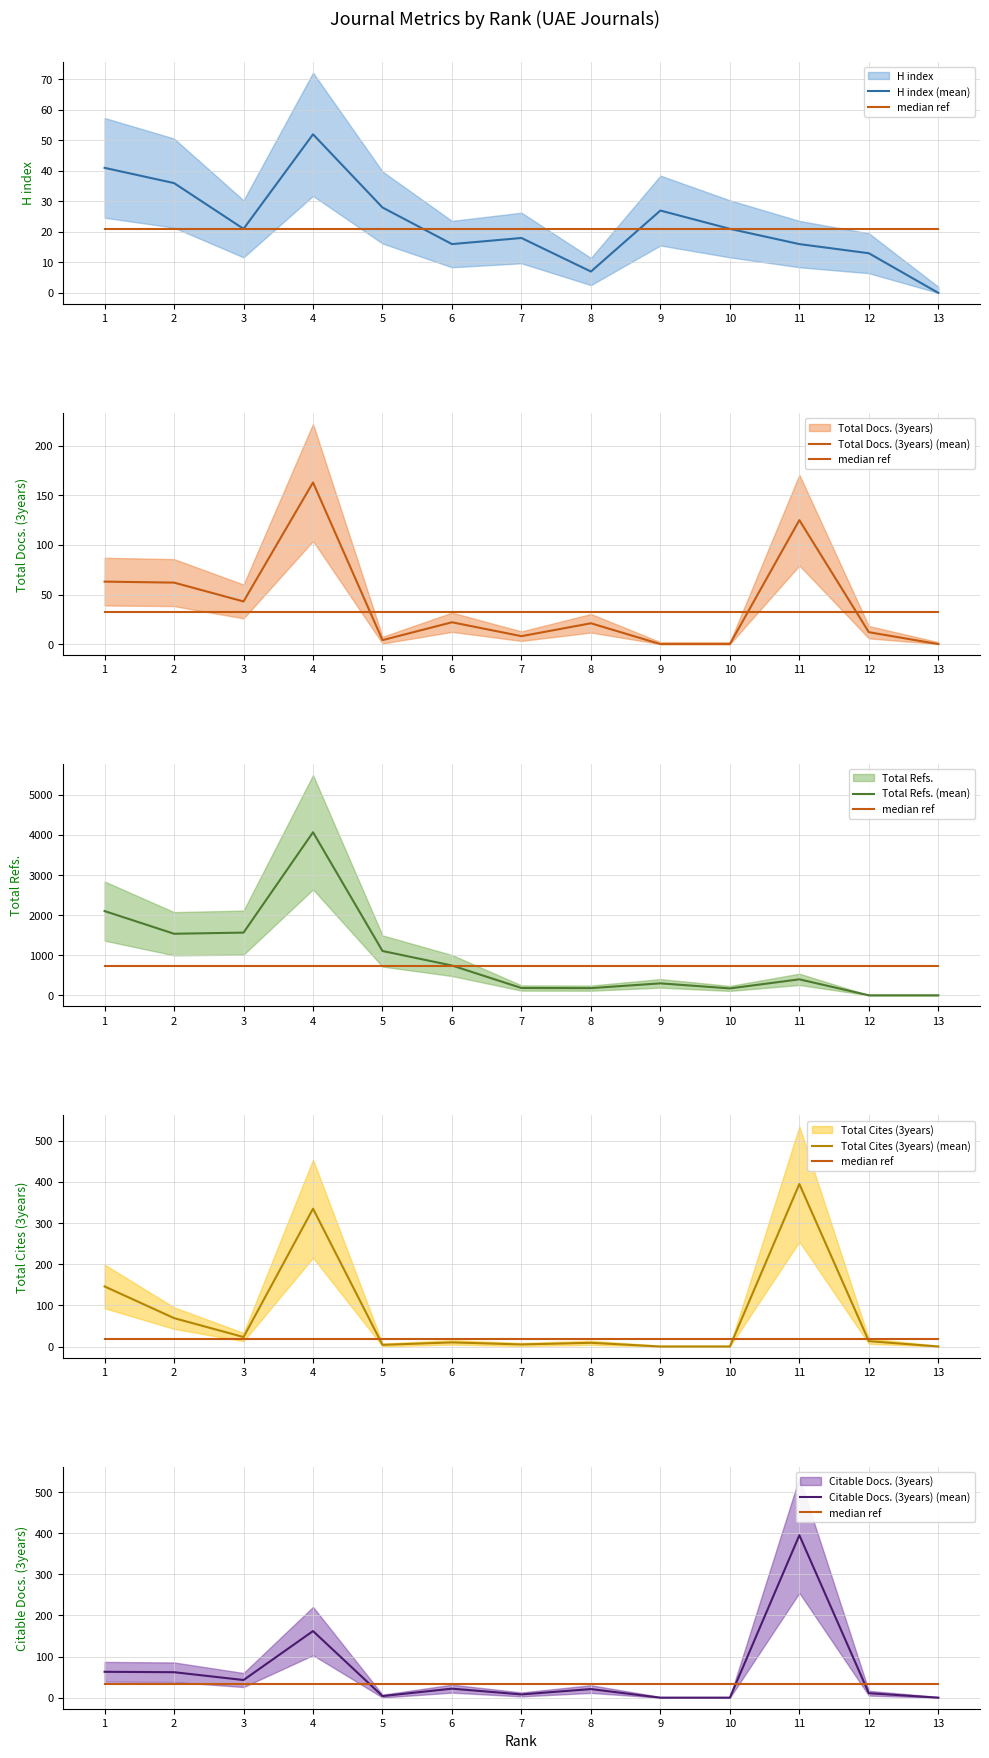

Which series changed the most between 3 and 11?

Total Refs. (mean)